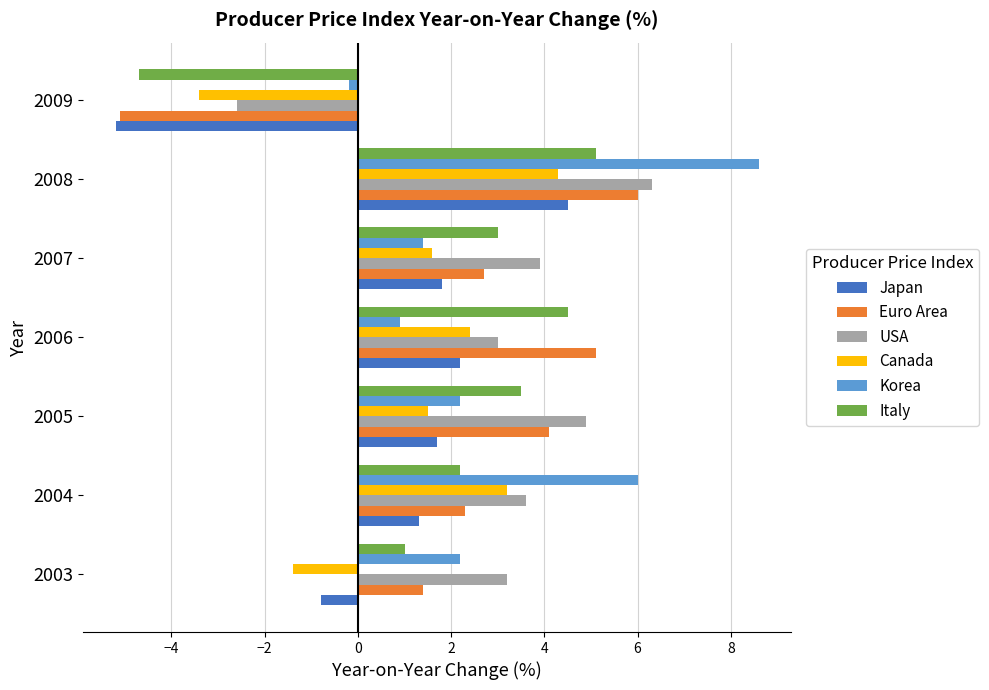

Which category has the highest value across all series?

2008